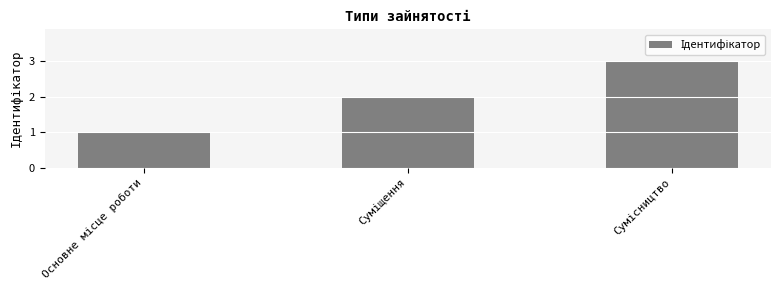

Does the chart contain any negative values?

No